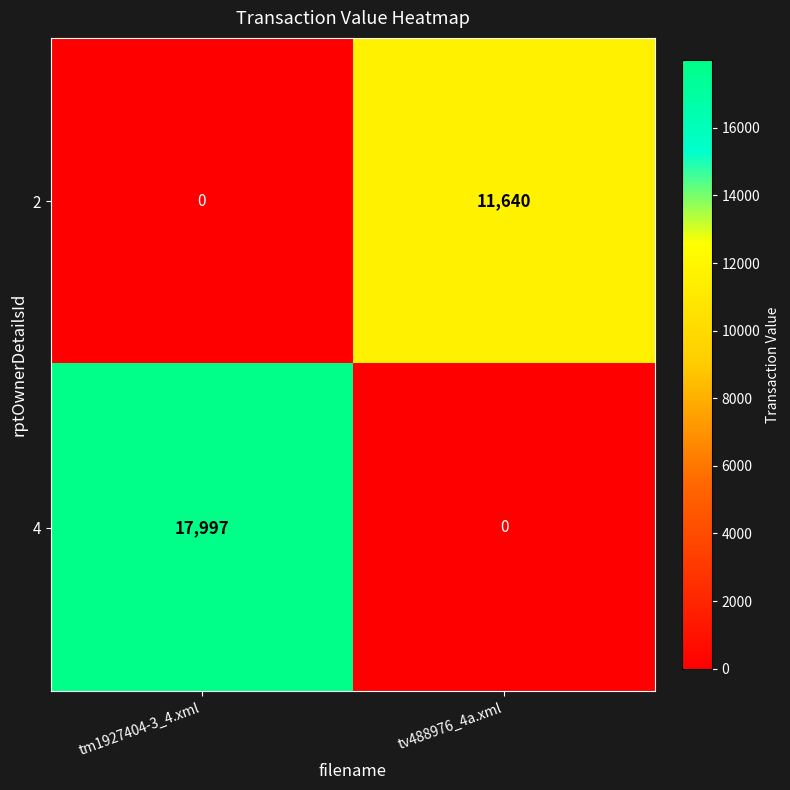

What is the sum of the 2 values at tm1927404-3_4.xml and tv488976_4a.xml?

11640